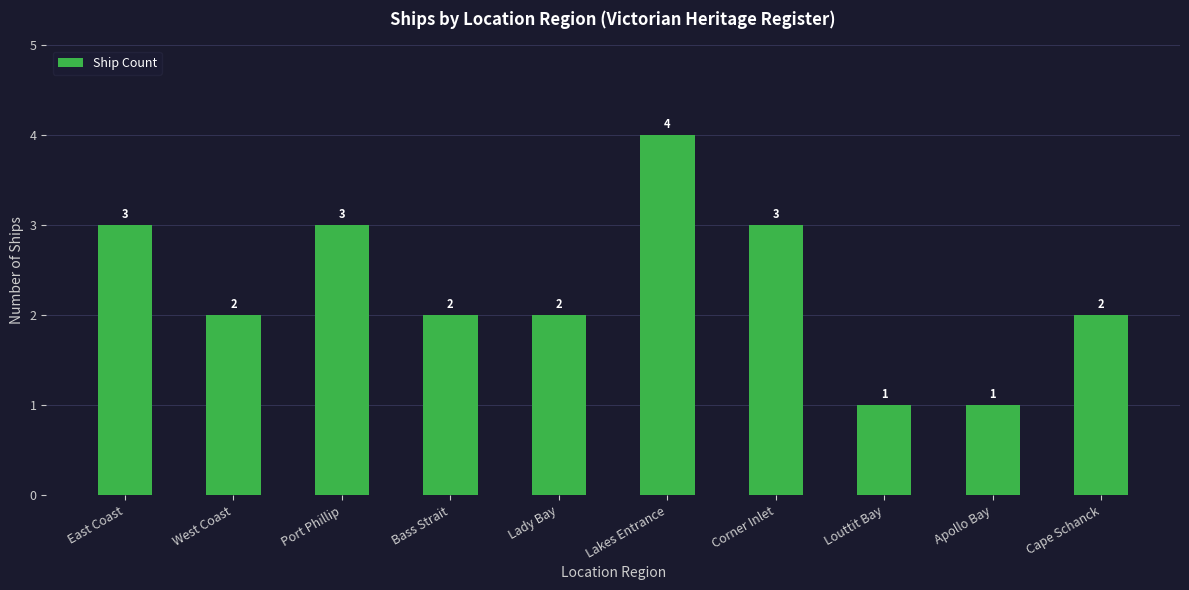

Count the values in the range 2 to 3.

7